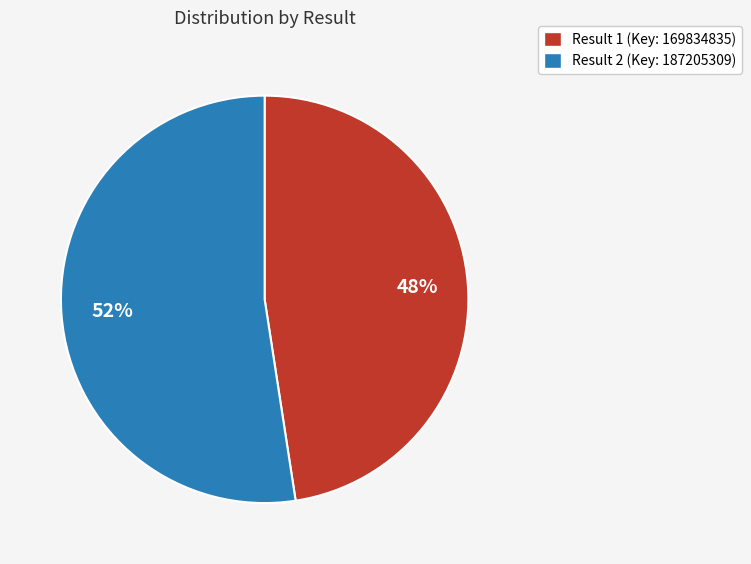

Does any single category account for the majority?

Yes